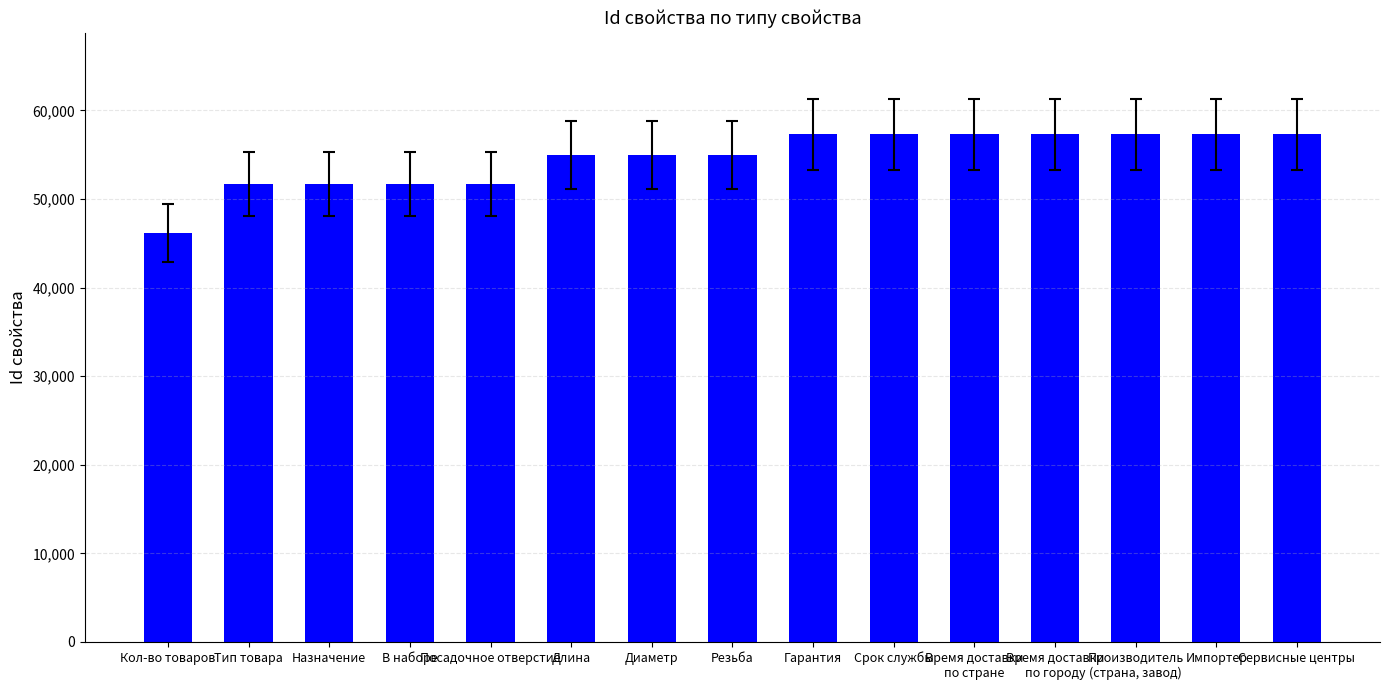

What is the ratio of the value at Сервисные центры to the value at Кол-во товаров?

1.2